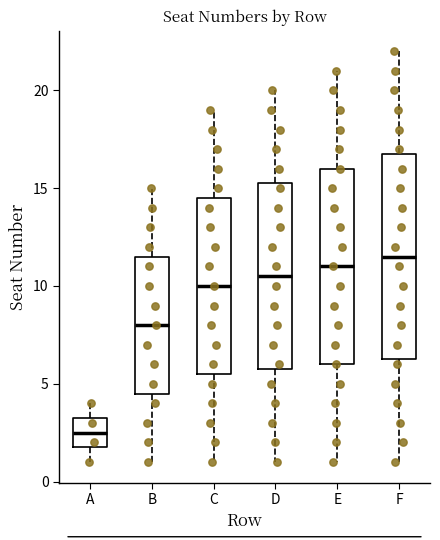

Reading left to right, transcribe this box plot: for each box, give where its median line is, the range the box spans, and where its two whiskers end, as read against the y-axis. The values are not printed on the chart, so give them approximately, as read against the axis.

A: median 2.5, box 2.0 to 3.5, whiskers 1.0 to 4.0
B: median 8.0, box 4.5 to 11.5, whiskers 1.0 to 15.0
C: median 10.0, box 5.5 to 14.5, whiskers 1.0 to 19.0
D: median 10.5, box 6.0 to 15.5, whiskers 1.0 to 20.0
E: median 11.0, box 6.0 to 16.0, whiskers 1.0 to 21.0
F: median 11.5, box 6.5 to 17.0, whiskers 1.0 to 22.0